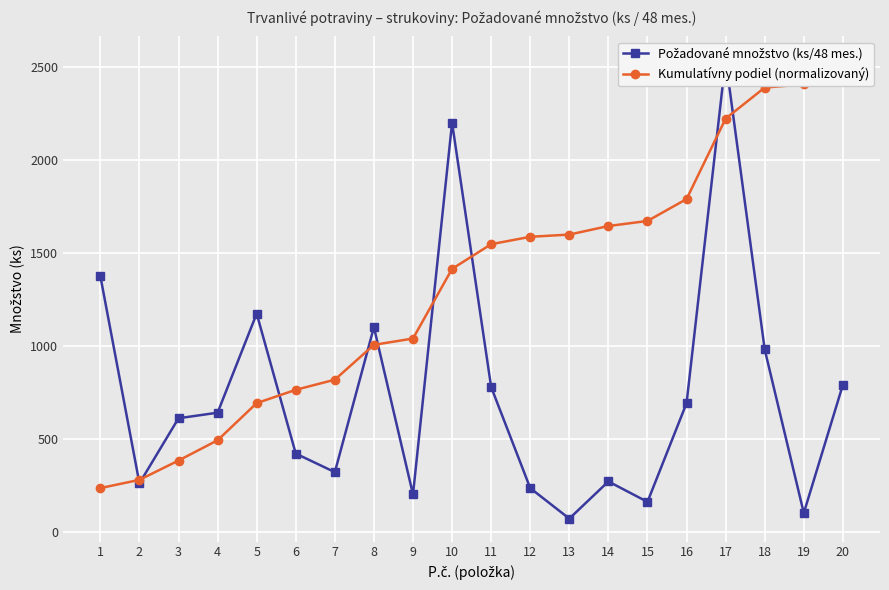

What is the difference between the second highest and second lowest values in the Kumulatívny podiel (normalizovaný) series?

2127.8